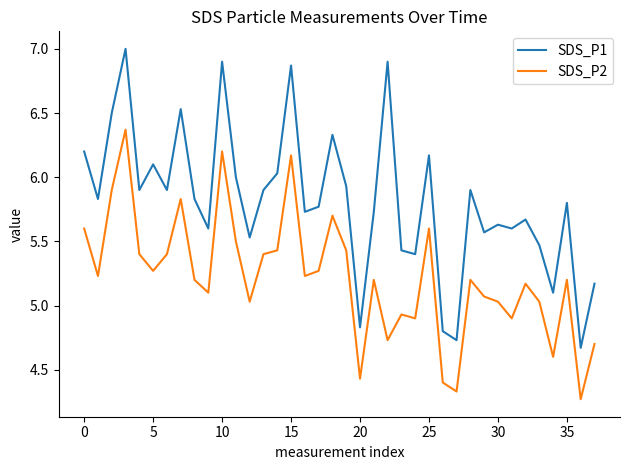

List the series in order of their peak value, highest first.

SDS_P1, SDS_P2